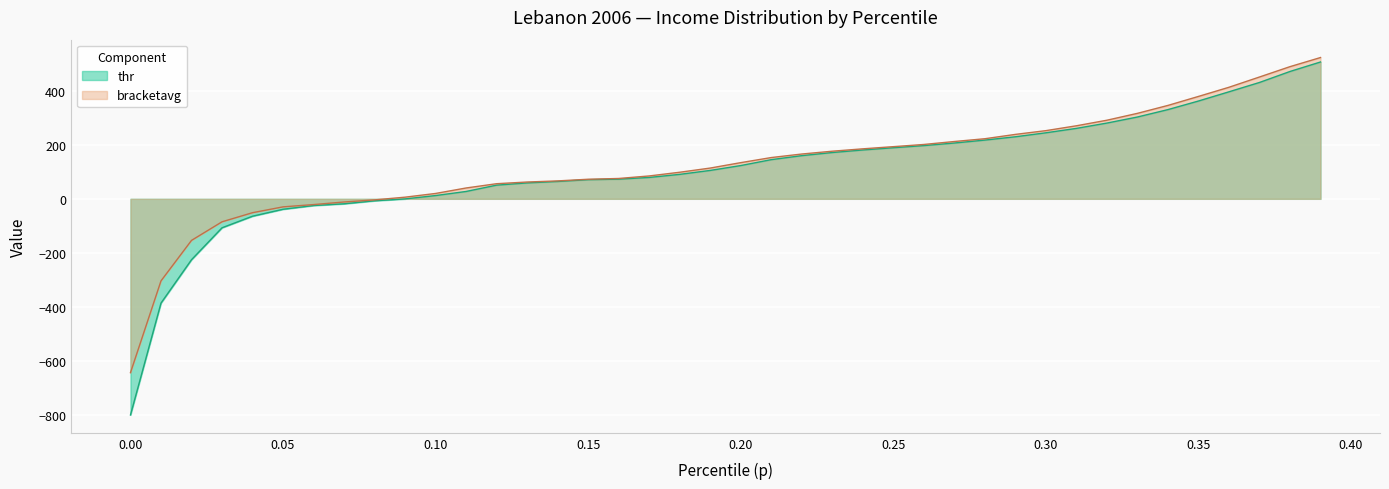

How many positive values are there?

31